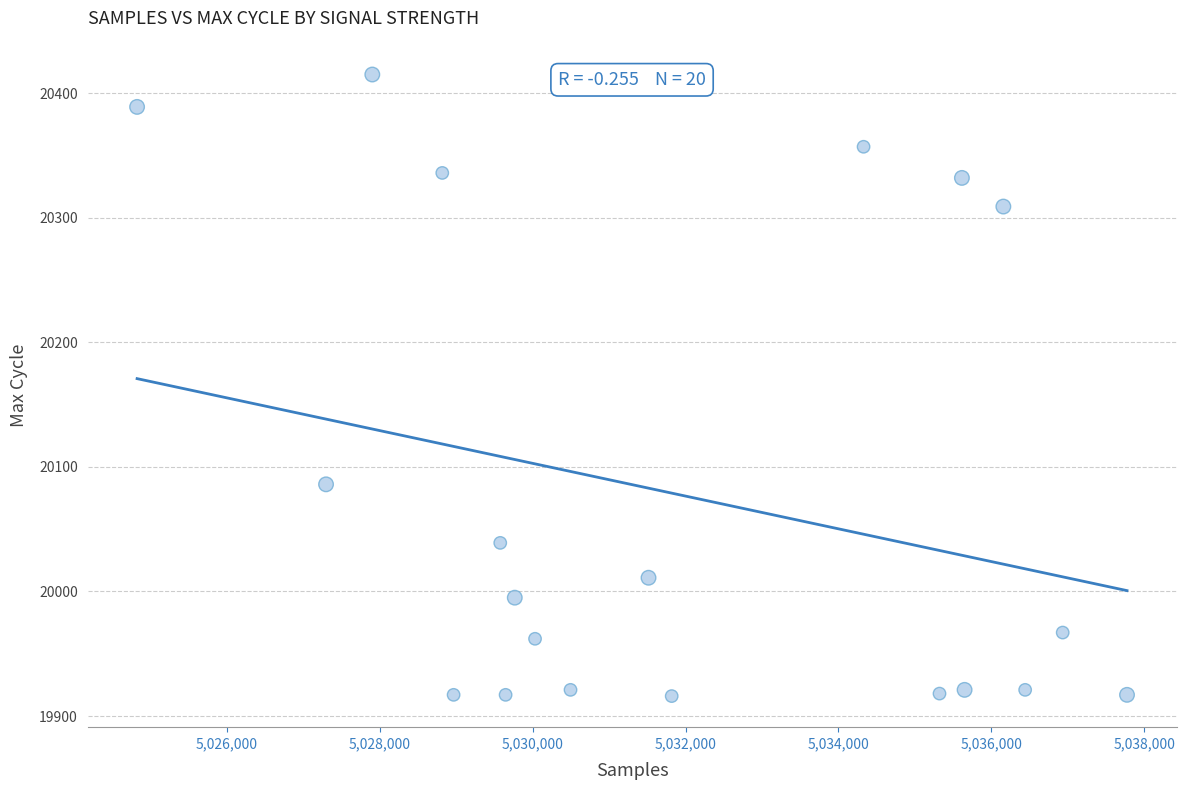

What is the range of X values (max minus min)?

12945